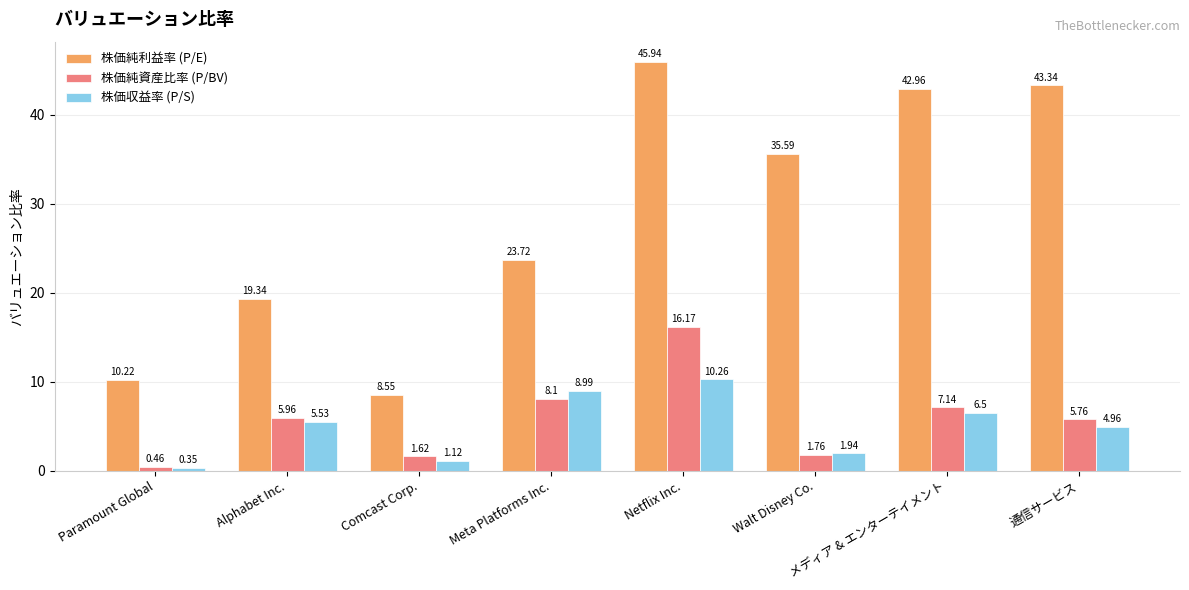

Does the chart contain any negative values?

No